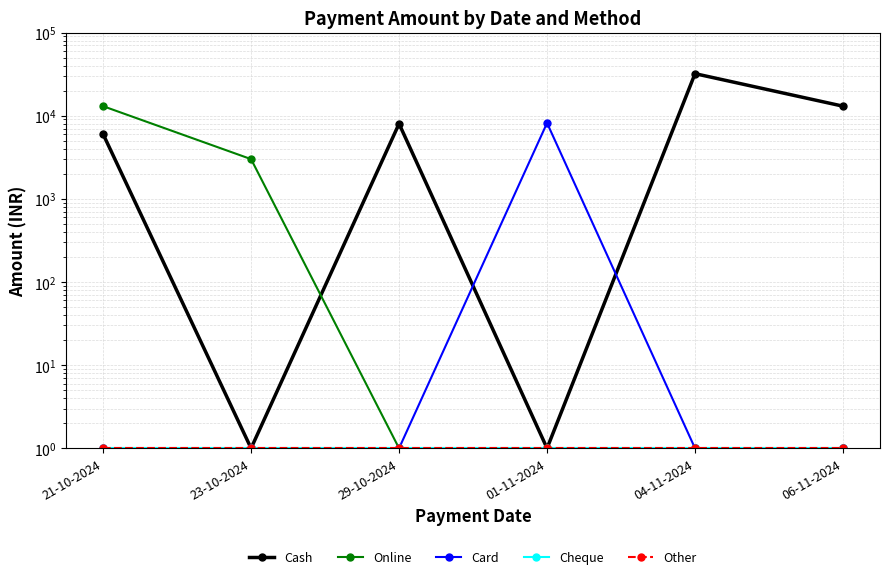

True or false: Cheque and Card cross at least once.

False